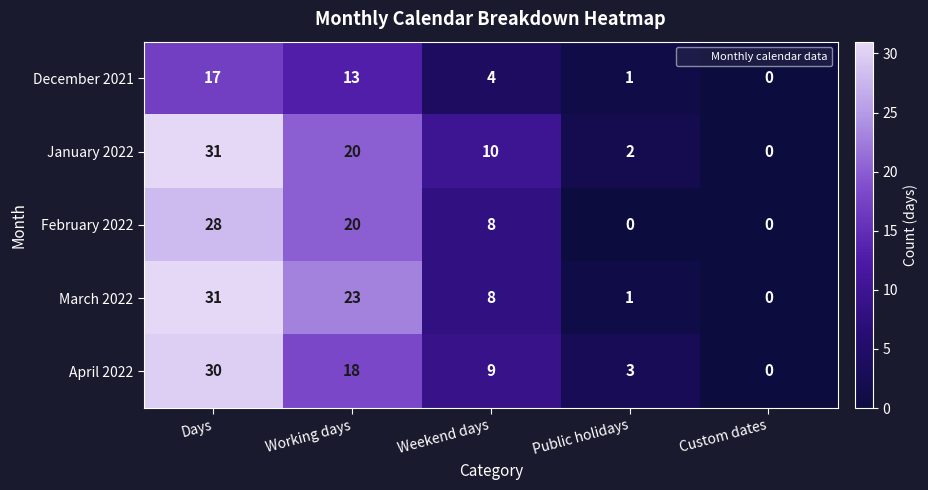

What is the sum of all March 2022 values?

63